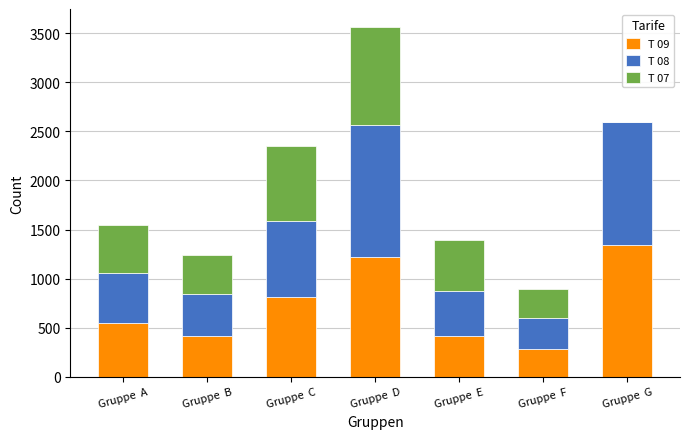

True or false: T 09 has a value of 352 at Gruppe  D.

False